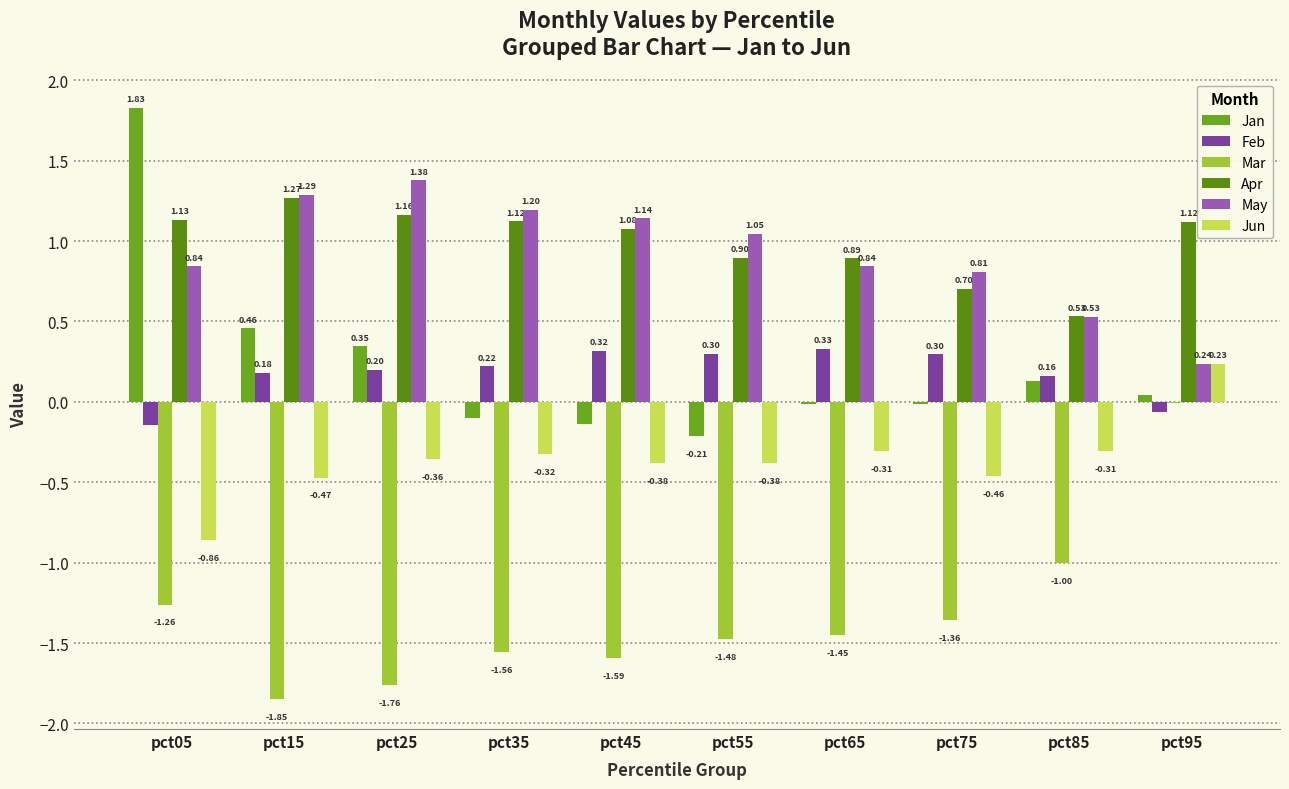

Reading right to left, transcribe all the data shown in this chart.

Jan: pct95=0.0	pct85=0.1	pct75=-0.0	pct65=-0.0	pct55=-0.2	pct45=-0.1	pct35=-0.1	pct25=0.3	pct15=0.5	pct05=1.8
Feb: pct95=-0.1	pct85=0.2	pct75=0.3	pct65=0.3	pct55=0.3	pct45=0.3	pct35=0.2	pct25=0.2	pct15=0.2	pct05=-0.1
Mar: pct95=-0.0	pct85=-1.0	pct75=-1.4	pct65=-1.5	pct55=-1.5	pct45=-1.6	pct35=-1.6	pct25=-1.8	pct15=-1.9	pct05=-1.3
Apr: pct95=1.1	pct85=0.5	pct75=0.7	pct65=0.9	pct55=0.9	pct45=1.1	pct35=1.1	pct25=1.2	pct15=1.3	pct05=1.1
May: pct95=0.2	pct85=0.5	pct75=0.8	pct65=0.8	pct55=1.0	pct45=1.1	pct35=1.2	pct25=1.4	pct15=1.3	pct05=0.8
Jun: pct95=0.2	pct85=-0.3	pct75=-0.5	pct65=-0.3	pct55=-0.4	pct45=-0.4	pct35=-0.3	pct25=-0.4	pct15=-0.5	pct05=-0.9